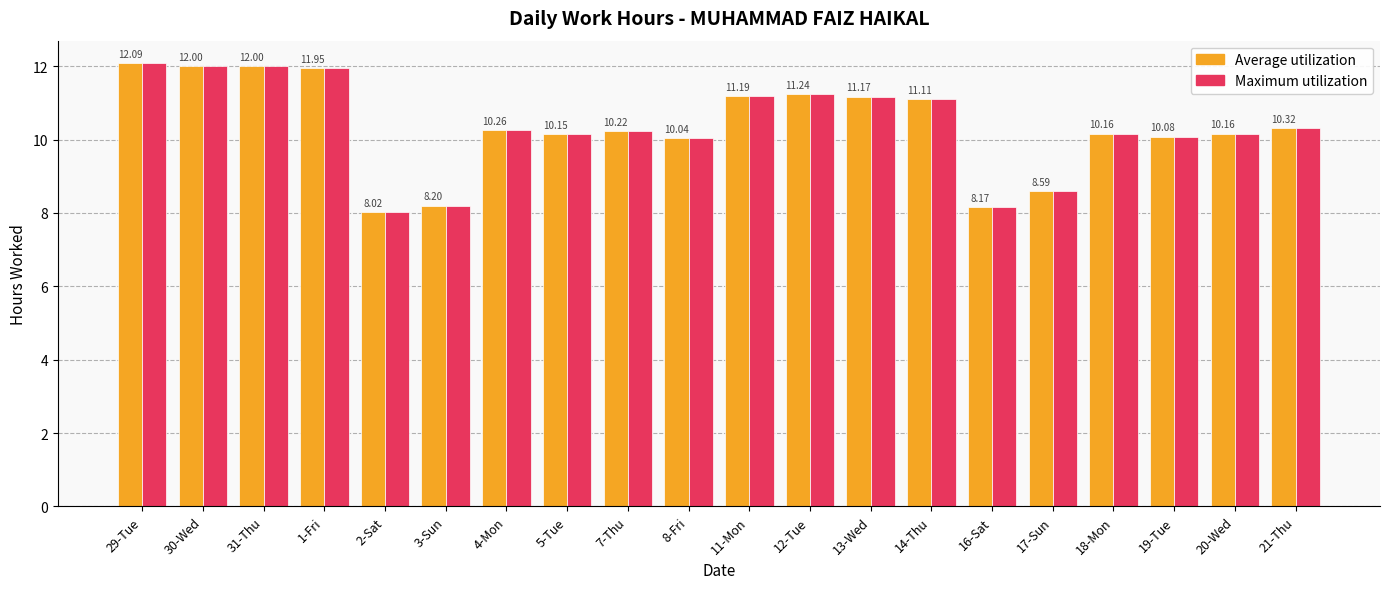

What is the value of the Average utilization bar at the 5th from the left?

8.0